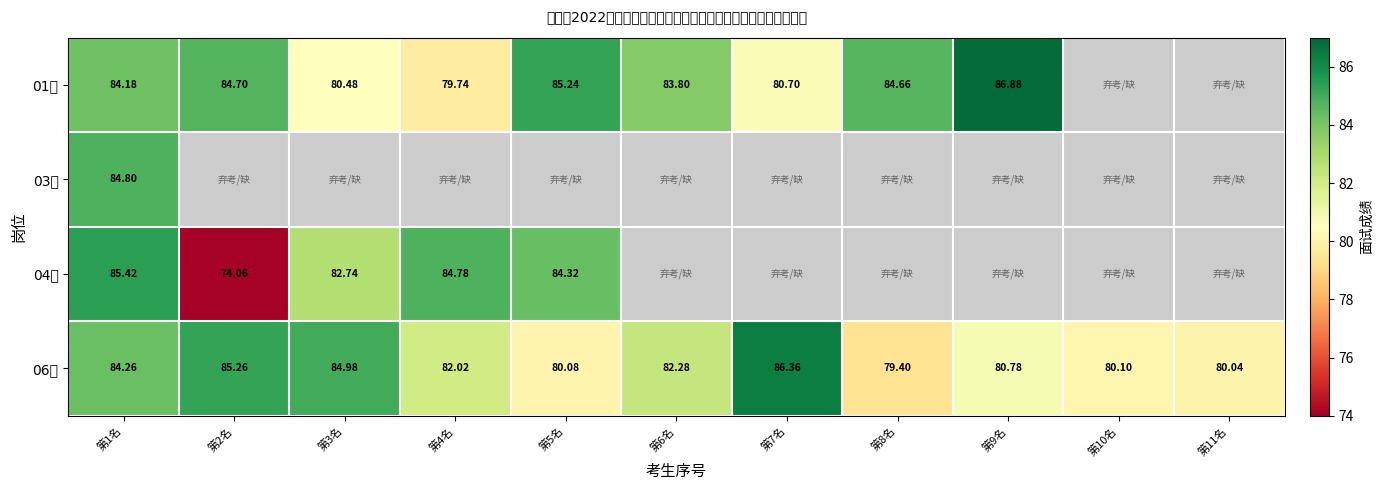

Is the value of 01岗 at 第3名 greater than the value of 04岗 at 第10名?

No